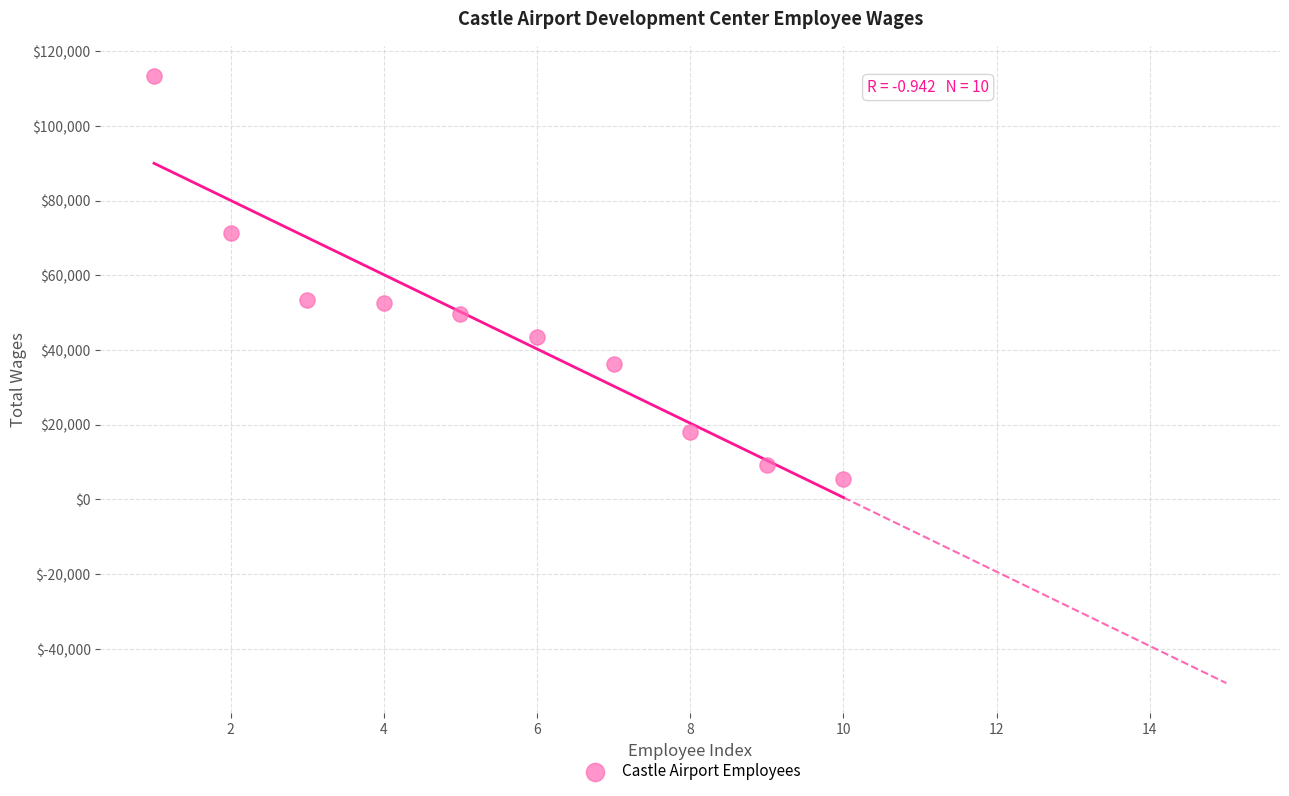

What is the average X value?

6